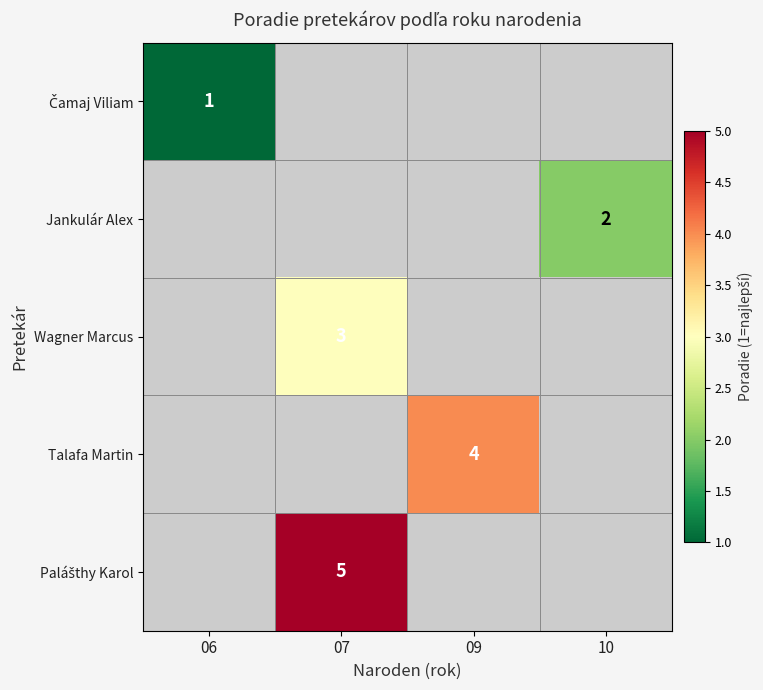

List the series in order of their overall mean, lowest first.

Čamaj Viliam, Jankulár Alex, Wagner Marcus, Talafa Martin, Palášthy Karol